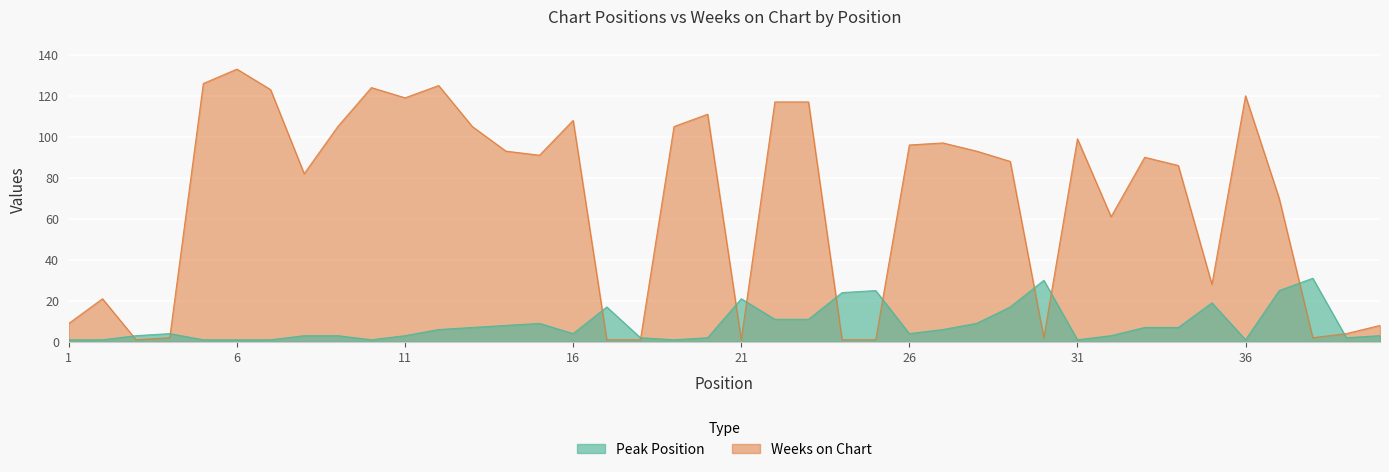

How many interior local valleys does the Weeks on Chart series have?

9